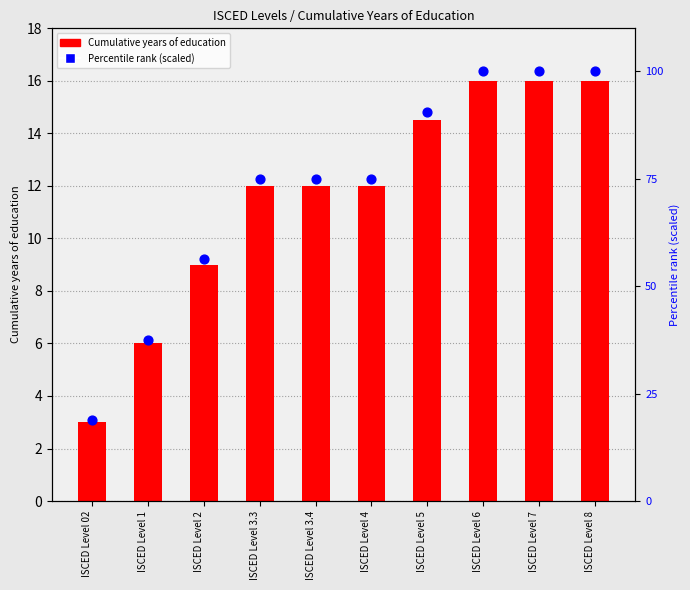

Which series has the largest total across all categories?

Percentile rank (scaled)